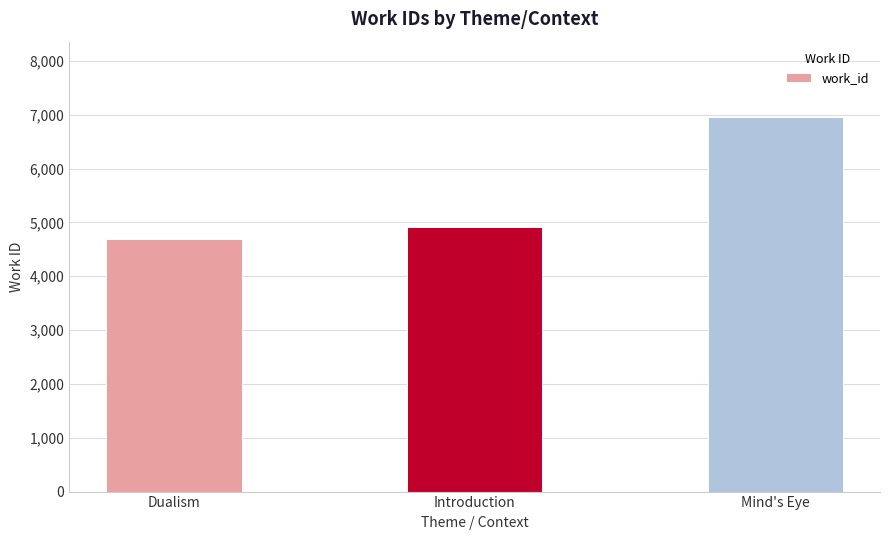

The value at Introduction is 4923. True or false?

True